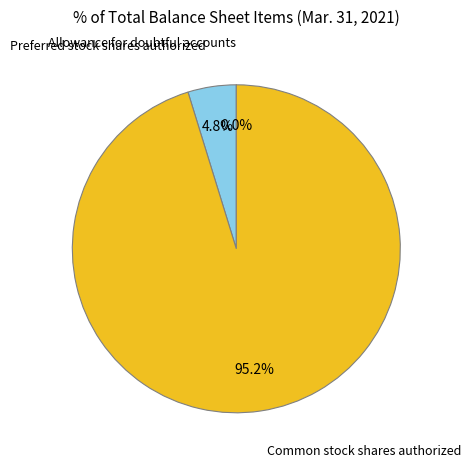

Is there any slice that represents more than half of the pie?

Yes